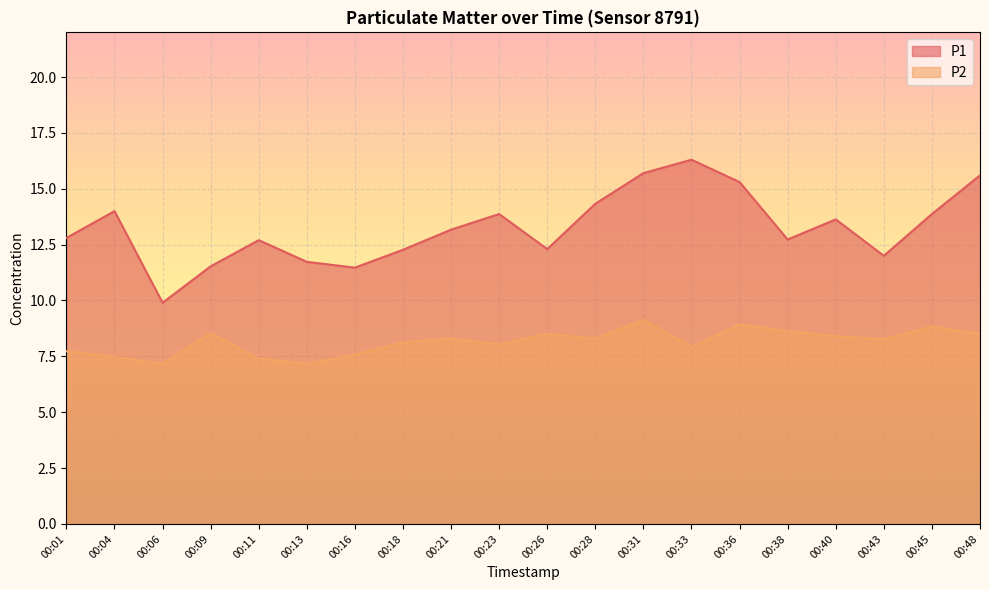

List the series in order of their overall mean, highest first.

P1, P2